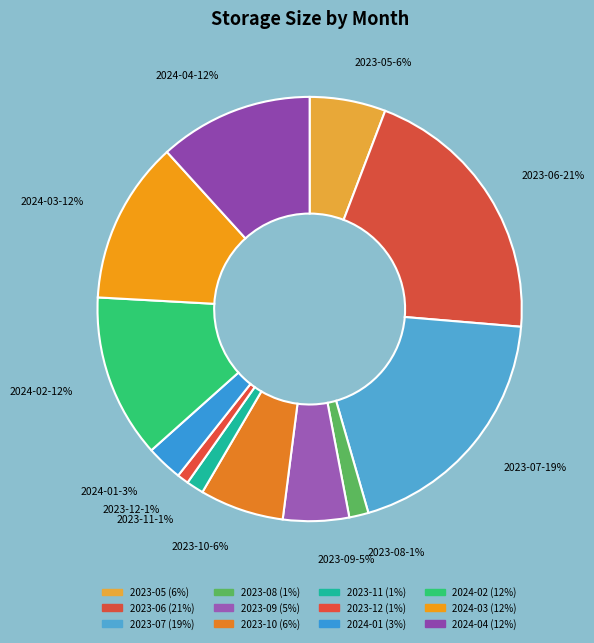

Combined, do 2023-07 and 2023-05 account for over 50%?

No